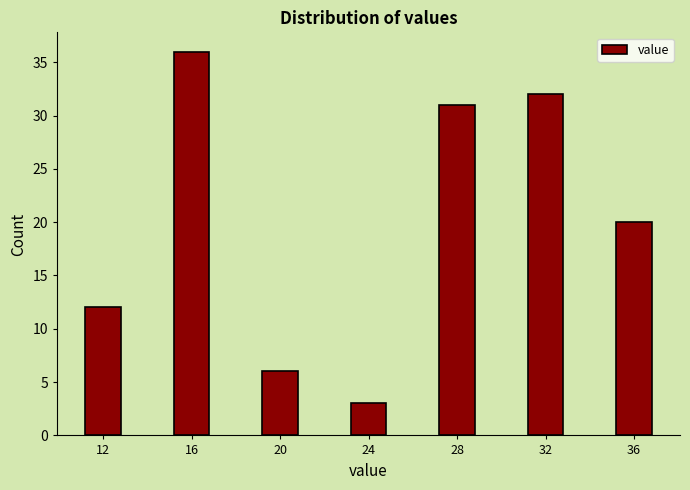

Reading left to right, transcribe all the data shown in this chart.

12=12	16=36	20=6	24=3	28=31	32=32	36=20